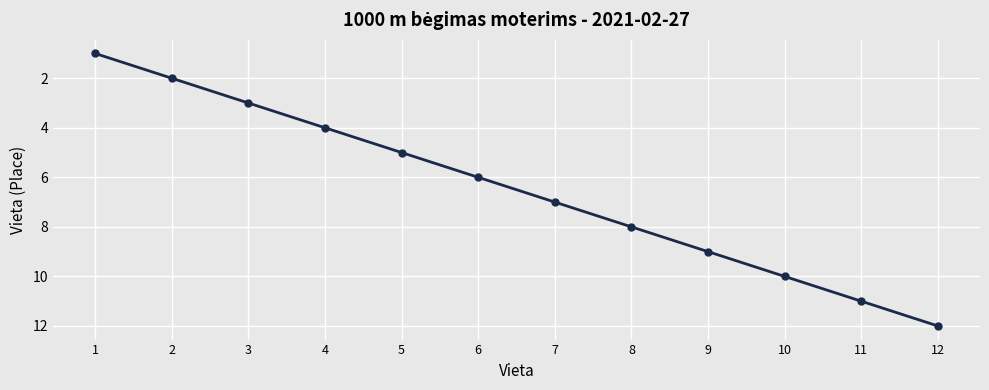

What is the sum of all values?

78